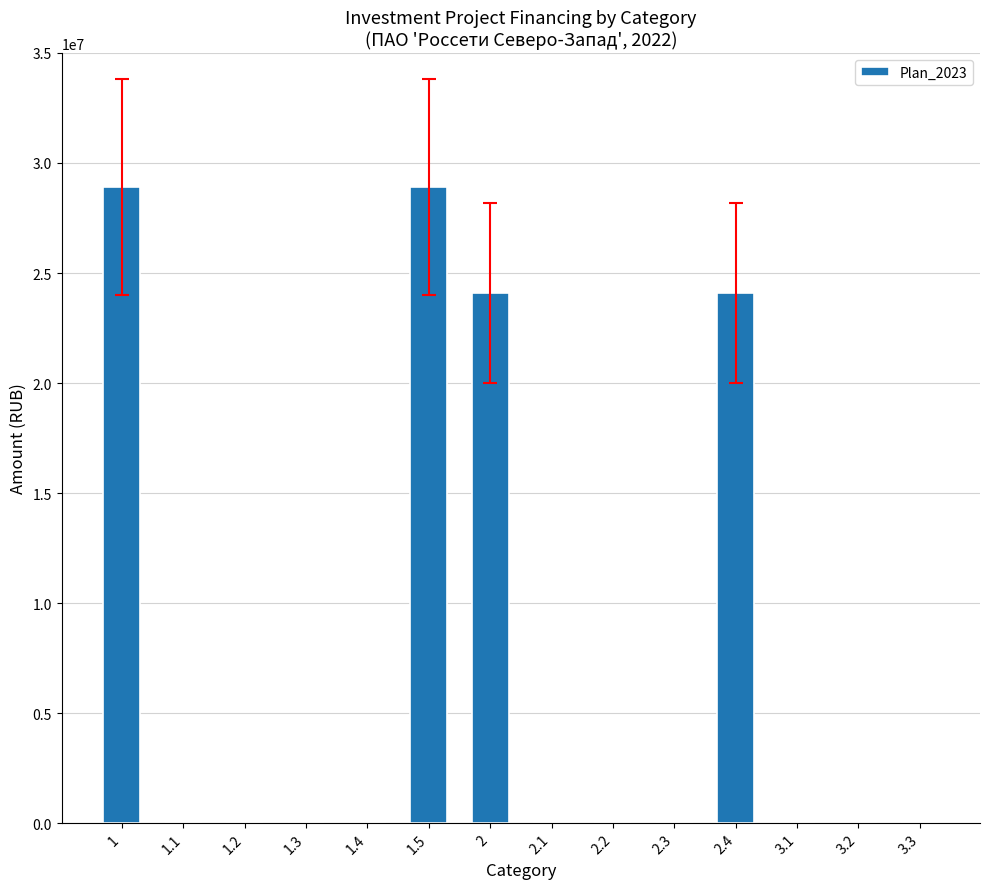

Is it true that the value at 2.2 is 0?

True